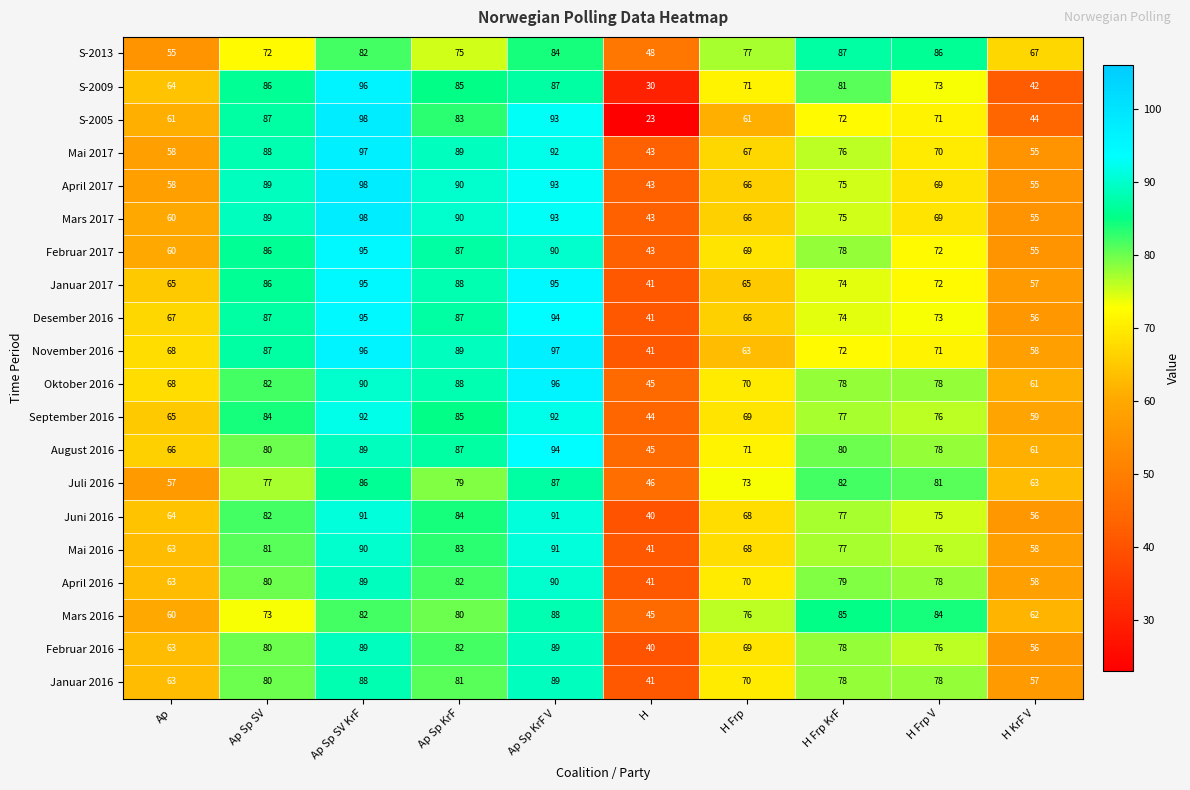

What is the approximate value of August 2016 at H Frp, to the nearest 5?

70